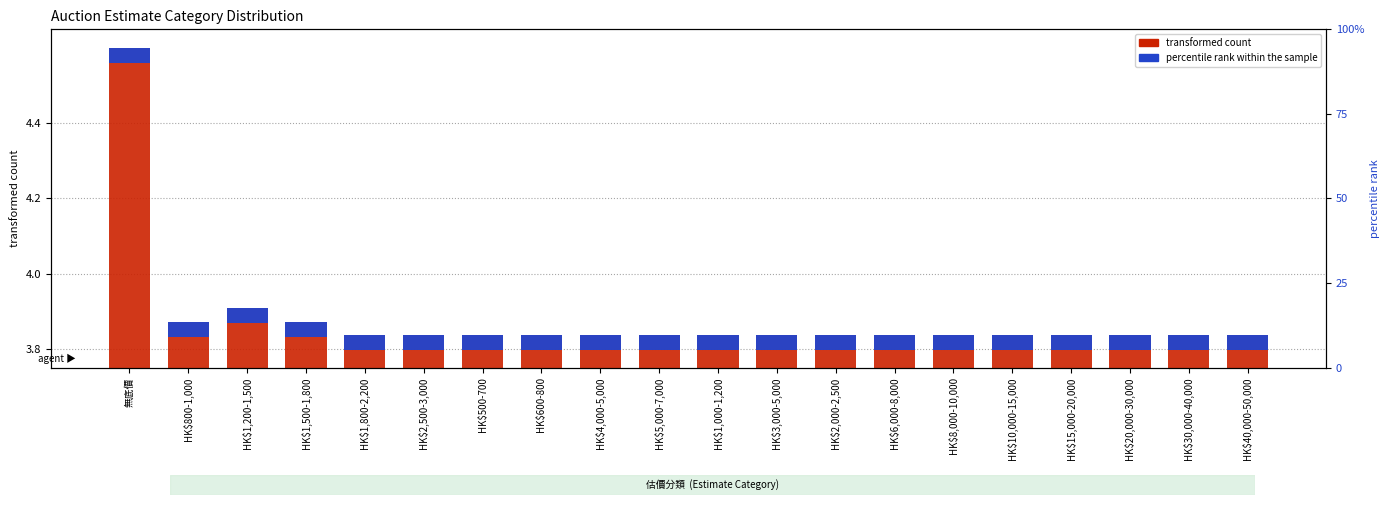

List the series in order of their peak value, lowest first.

percentile rank within the sample, transformed count